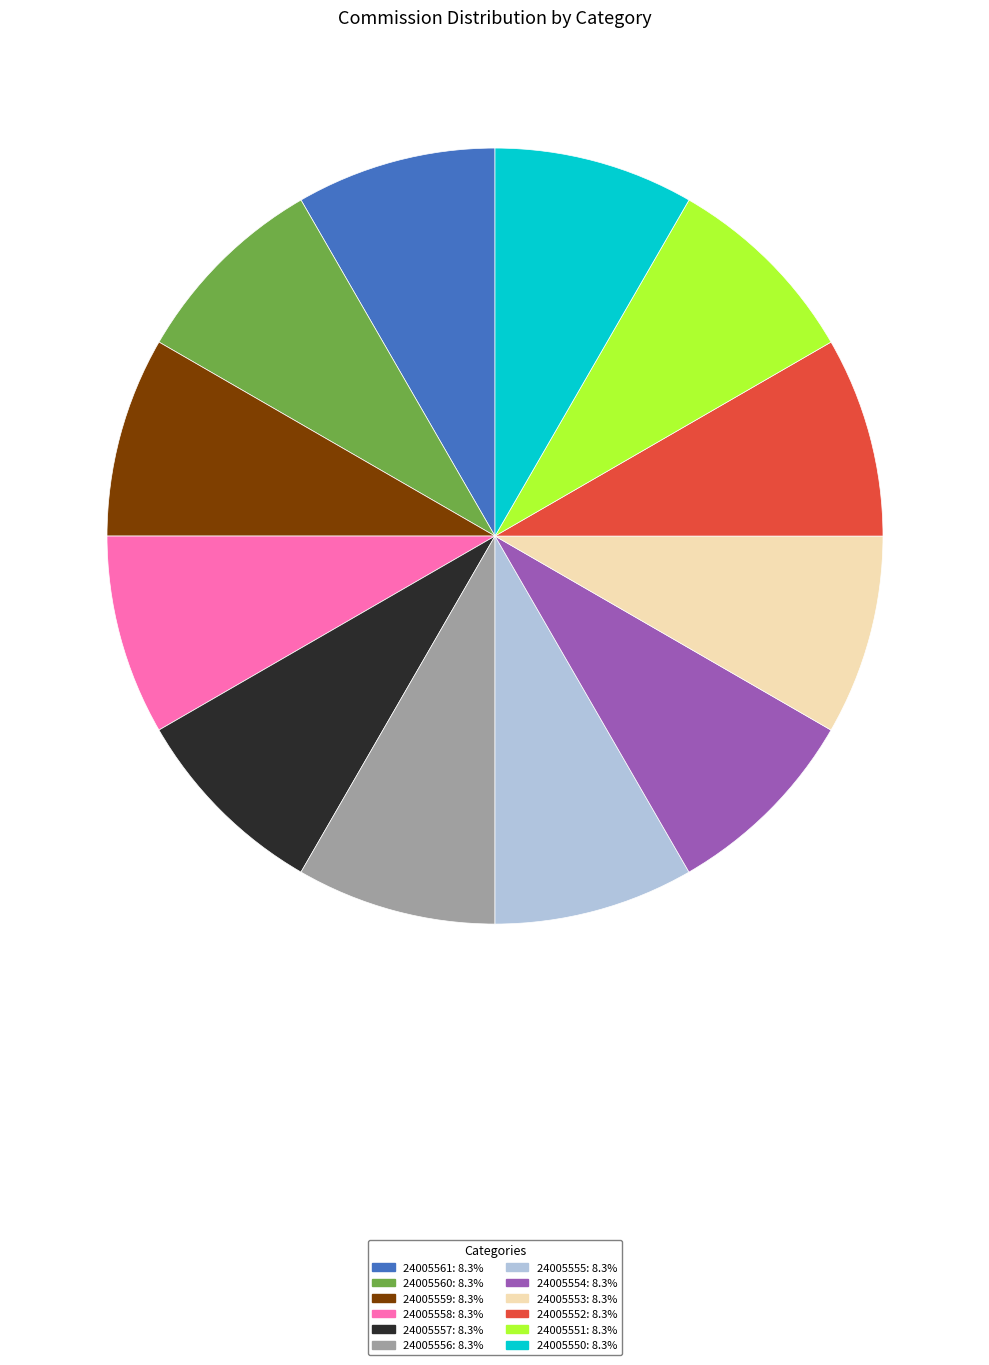

Is there any slice that represents more than half of the pie?

No